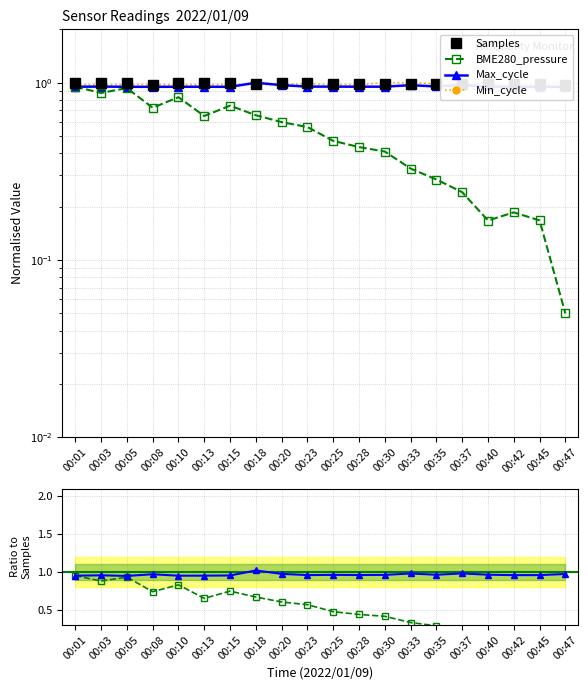

Which category has the highest value across all series?

00:18